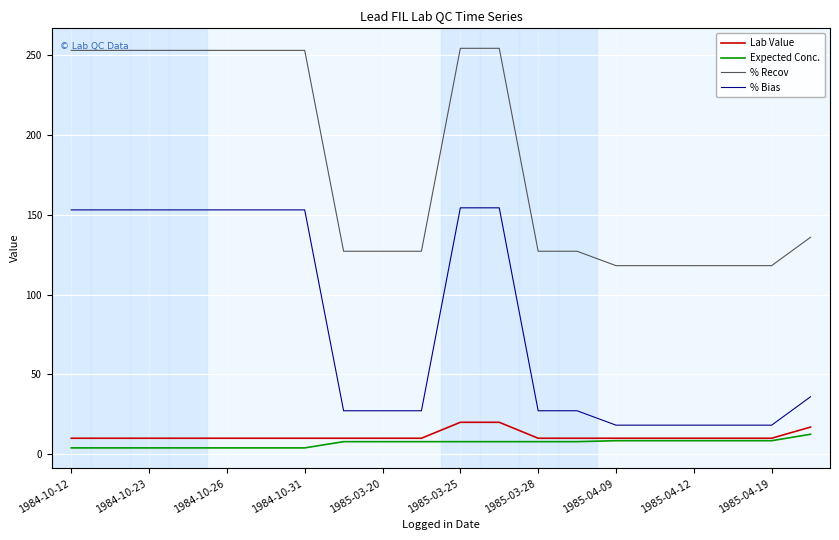

What is the average value of the Expected Conc. series?

6.9